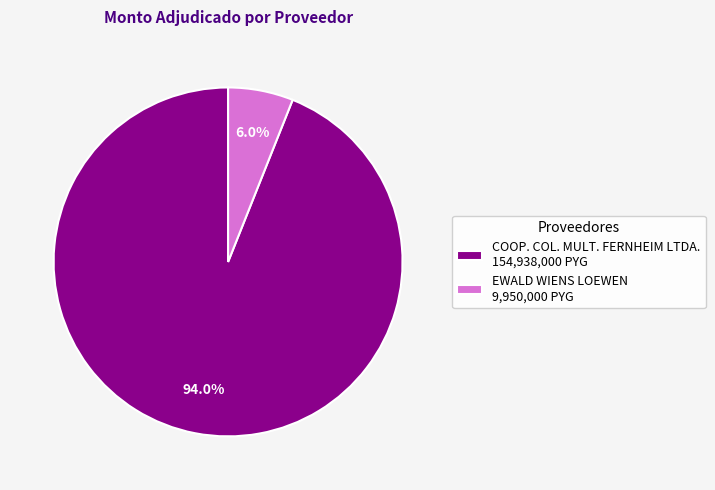

To the nearest percent, what is the average slice percentage?

50%